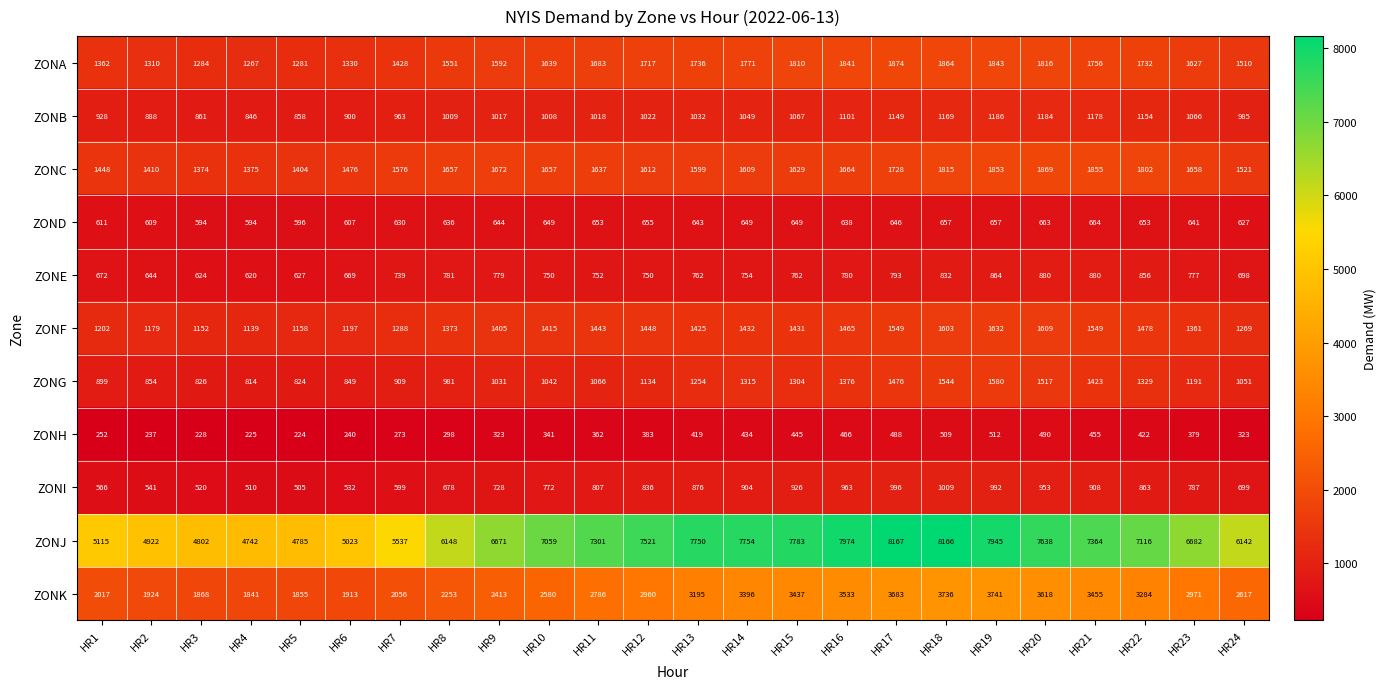

The ZOND series shows 442 at HR17. True or false?

False